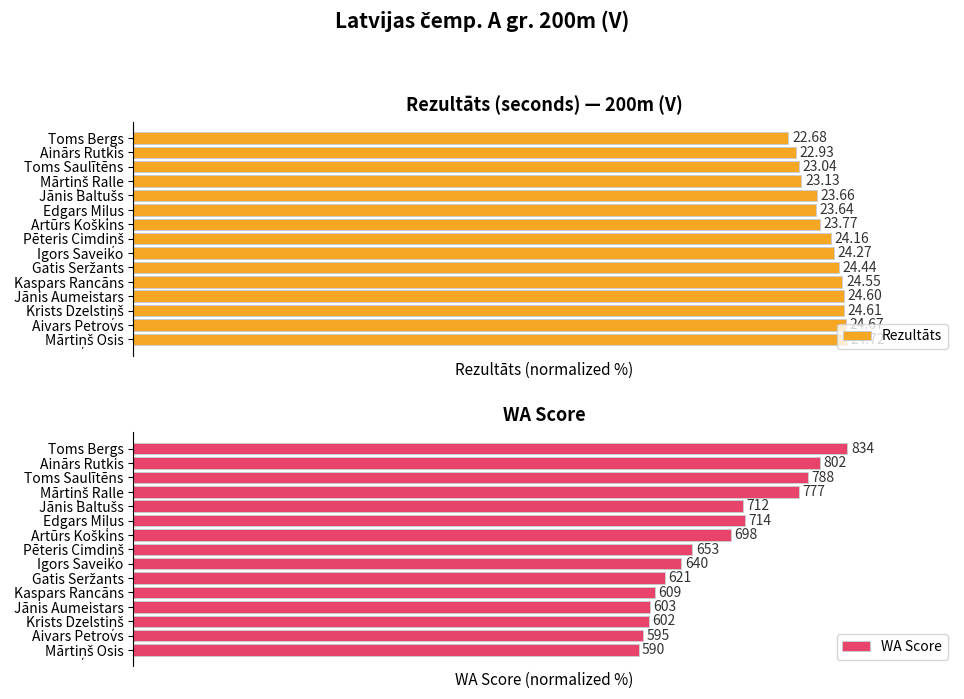

Is it true that Rezultāts equals 95.7 at Jānis Baltušs?

True